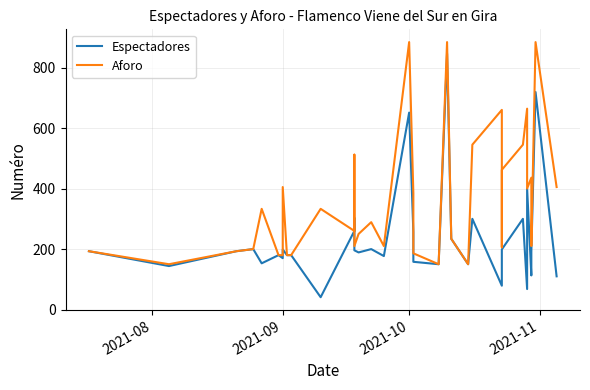

What is the average value of the Espectadores series?

235